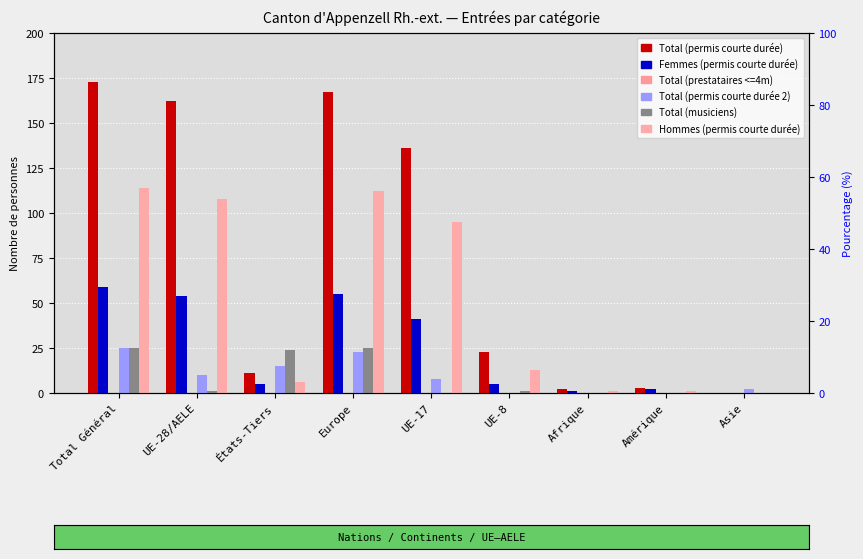

What are all the series names shown in the legend?

Total (permis courte durée), Femmes (permis courte durée), Total (prestataires <=4m), Total (permis courte durée 2), Total (musiciens), Hommes (permis courte durée)